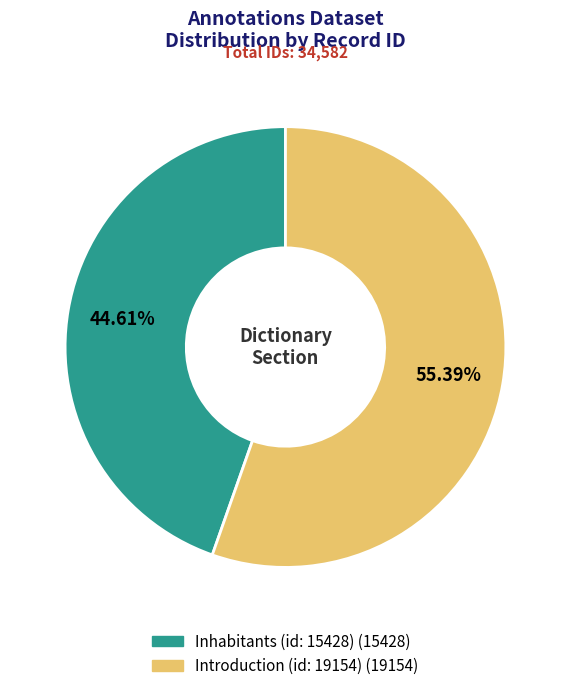

To the nearest percent, what portion does Introduction (id: 19154) represent?

55%